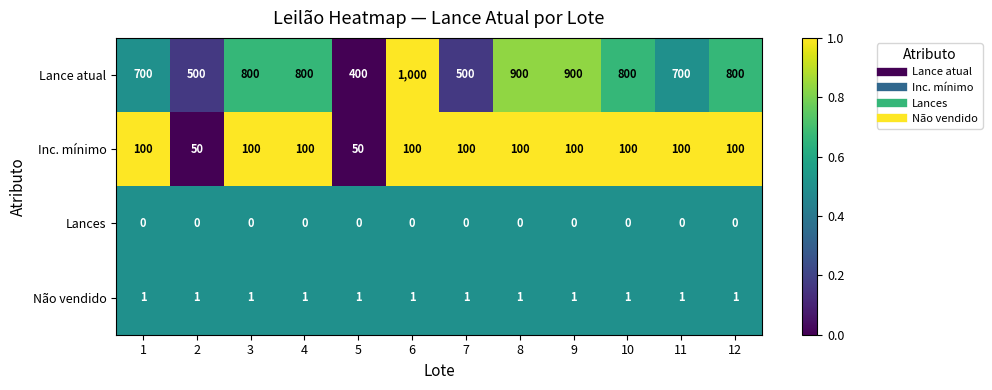

At how many categories does at least one series exceed 0?

12